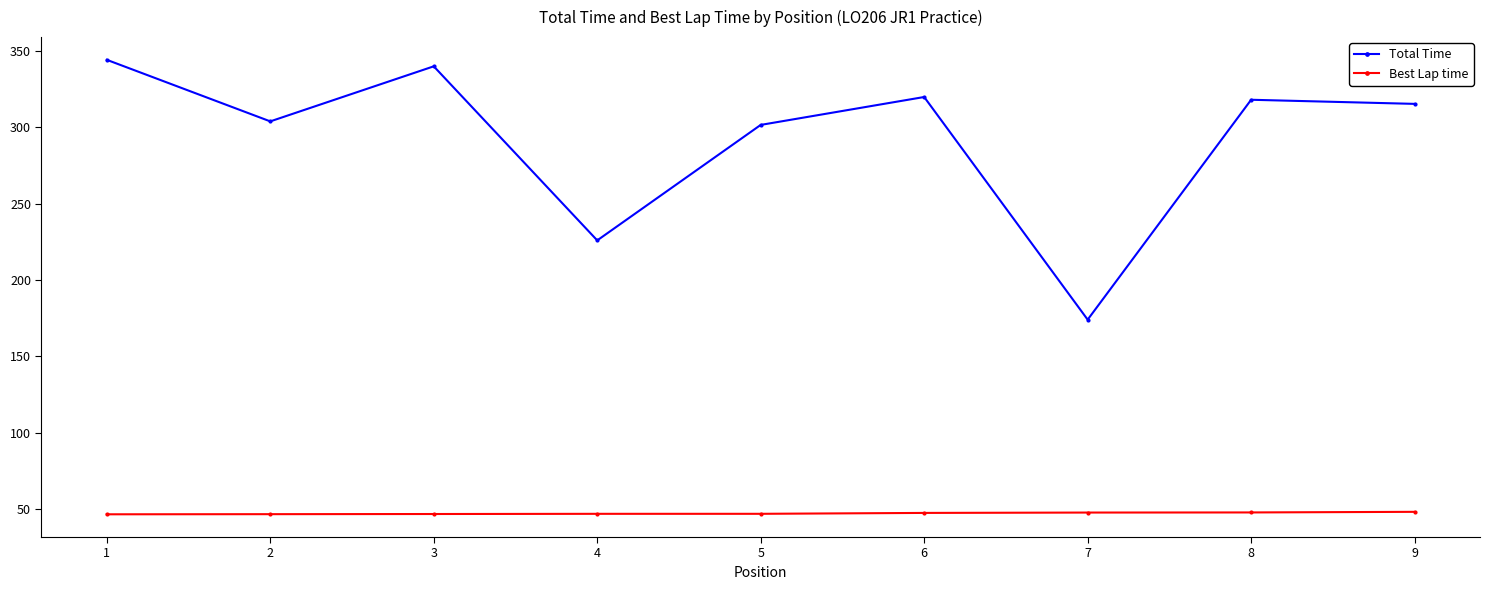

At how many categories does at least one series exceed 60?

9